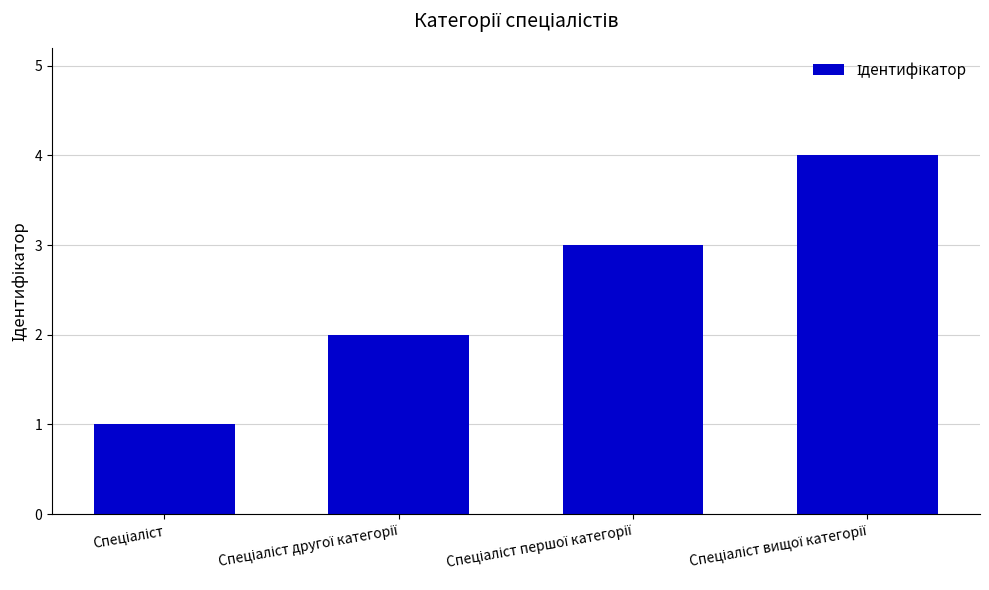

What is the difference between the maximum and minimum values?

3